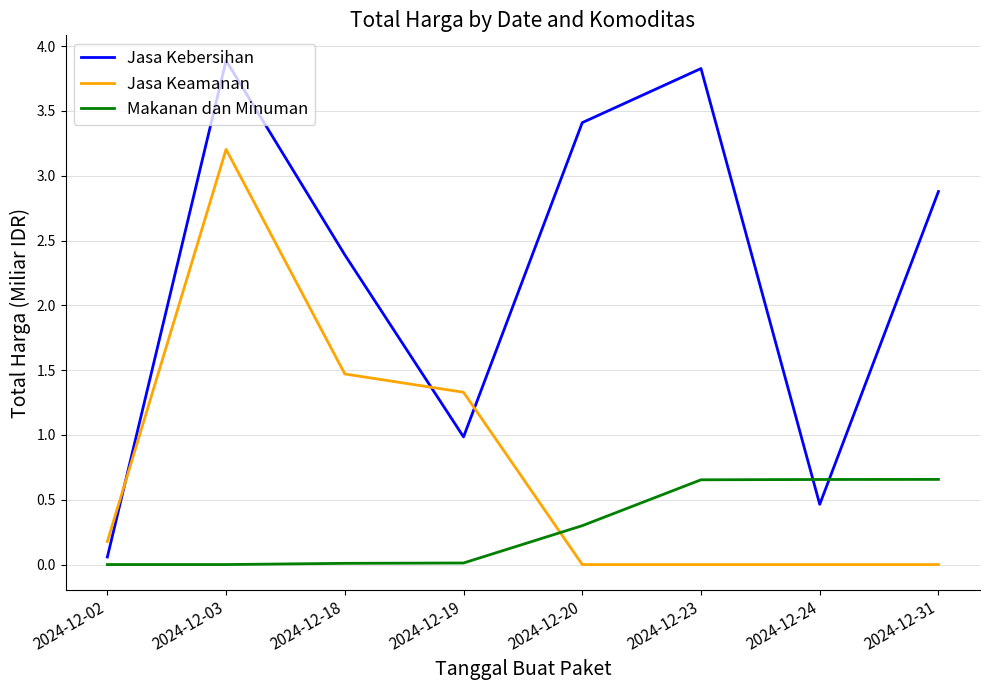

What are all the series names shown in the legend?

Jasa Kebersihan, Jasa Keamanan, Makanan dan Minuman